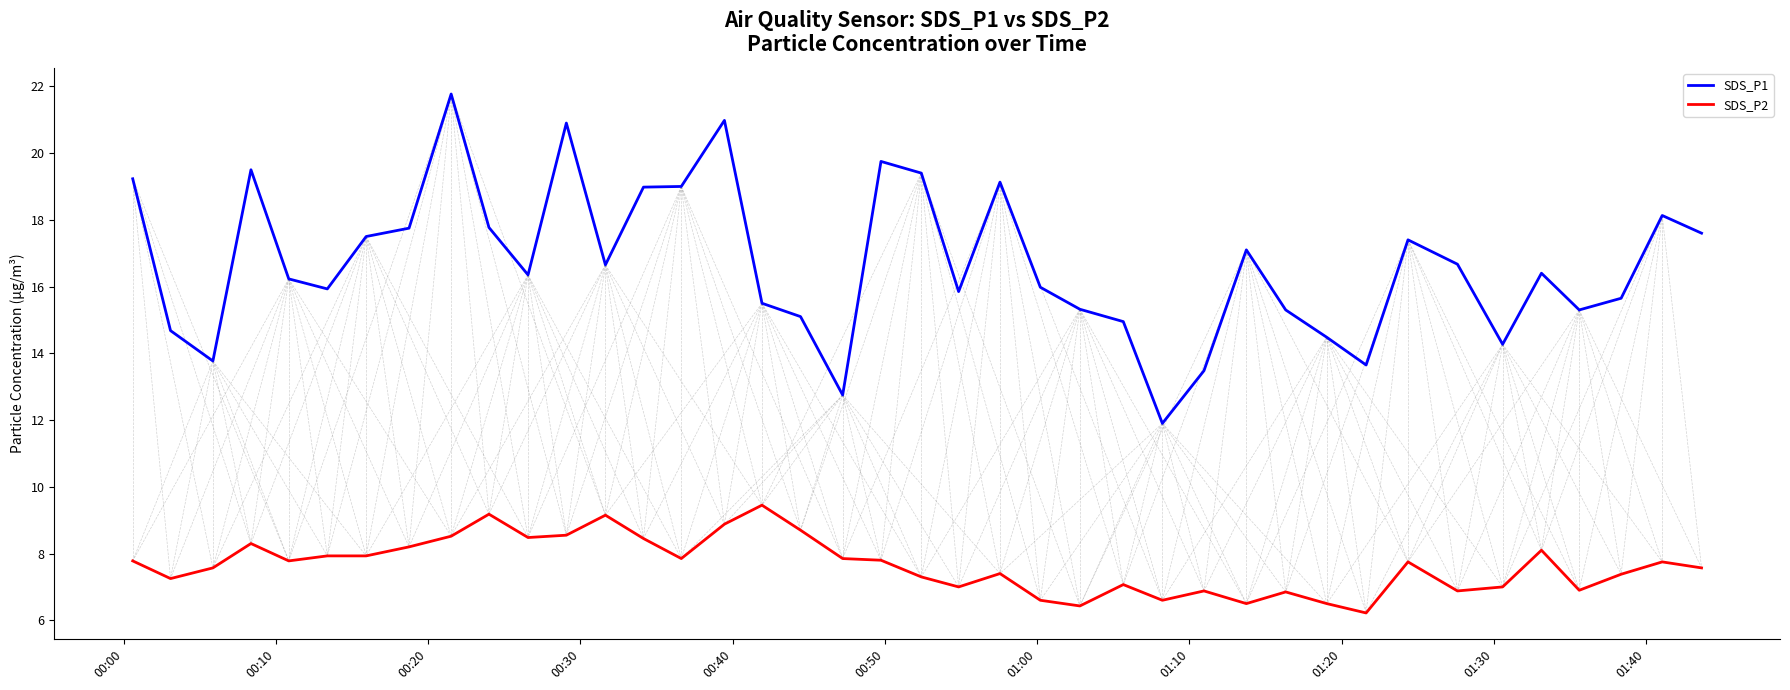

Which series has the largest range (max minus min)?

SDS_P1